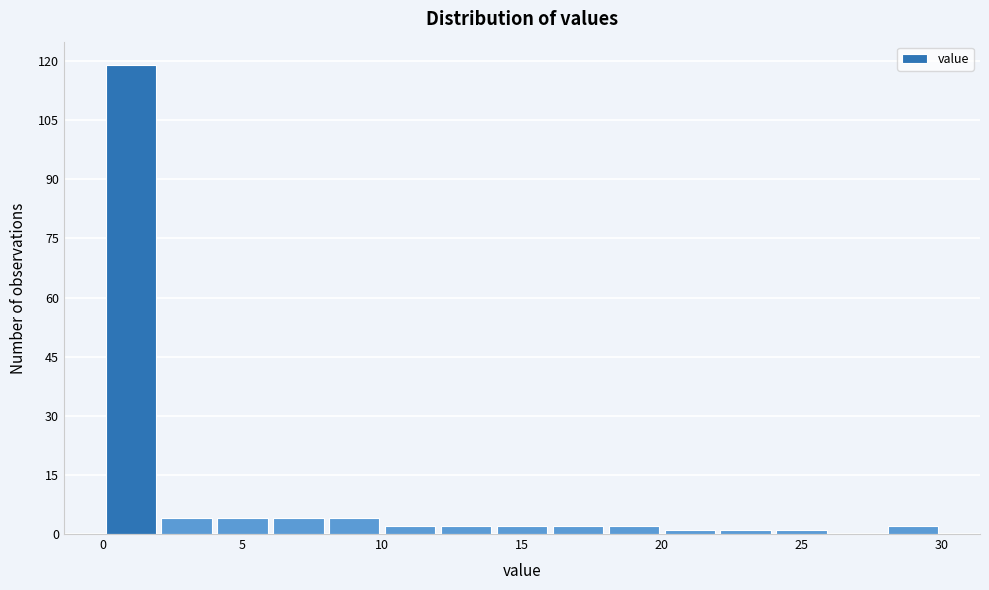

What is the height of the bar covering 2 to 4 on the x-axis? The values are not printed on the chart, so give them approximately, as read against the axis.

4